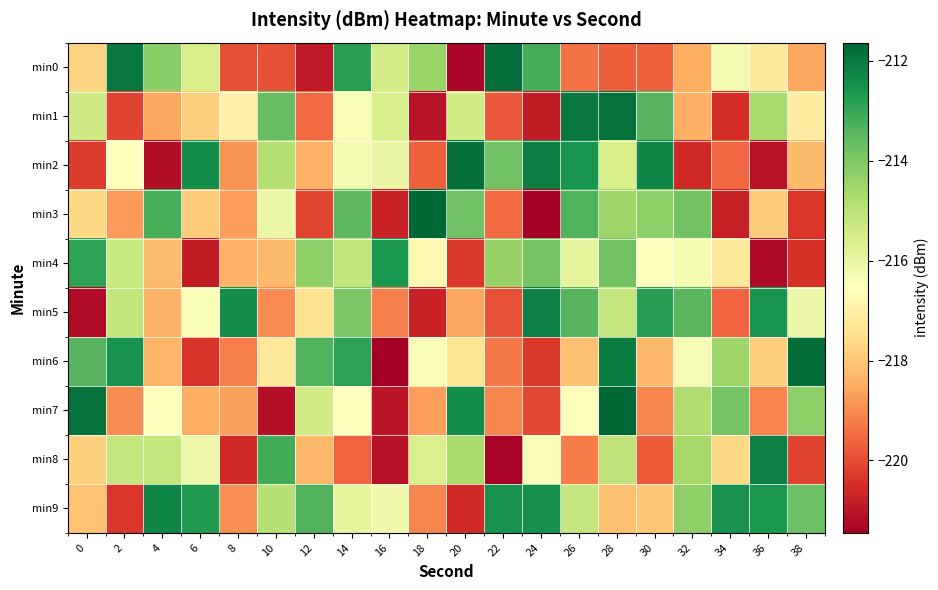

Which series changed the most between 22 and 26?

min1